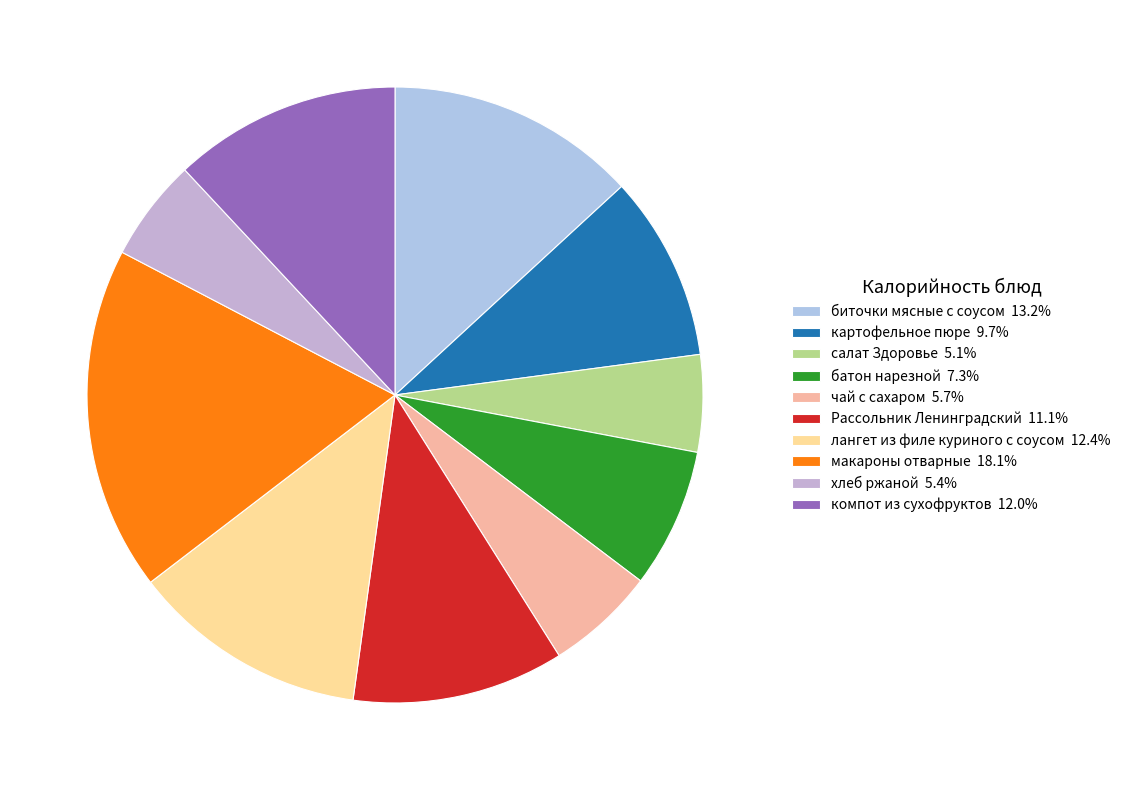

Is биточки мясные с соусом the majority of the pie?

No